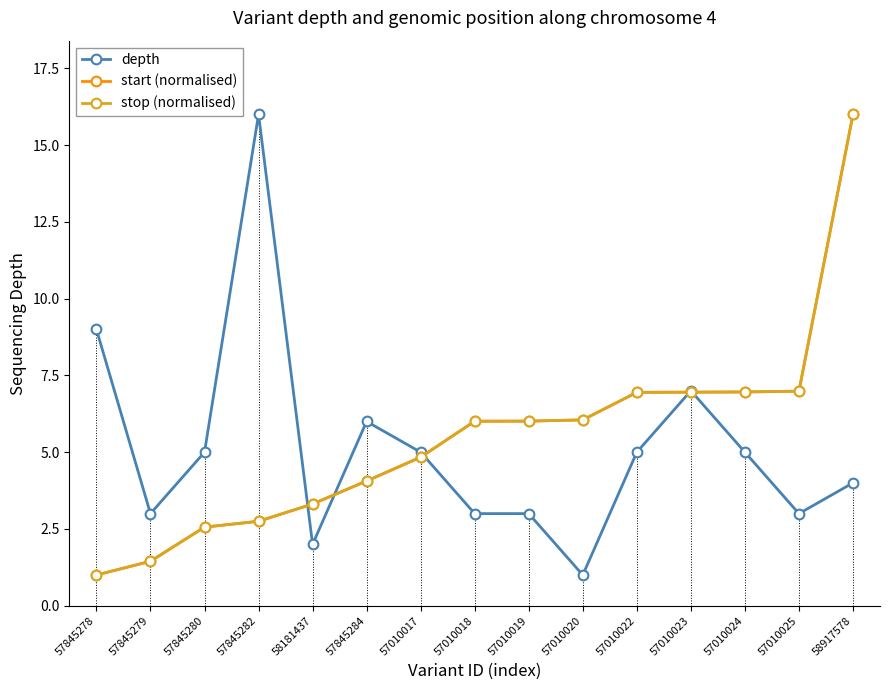

What is the label of the 13th point from the left?

57010024